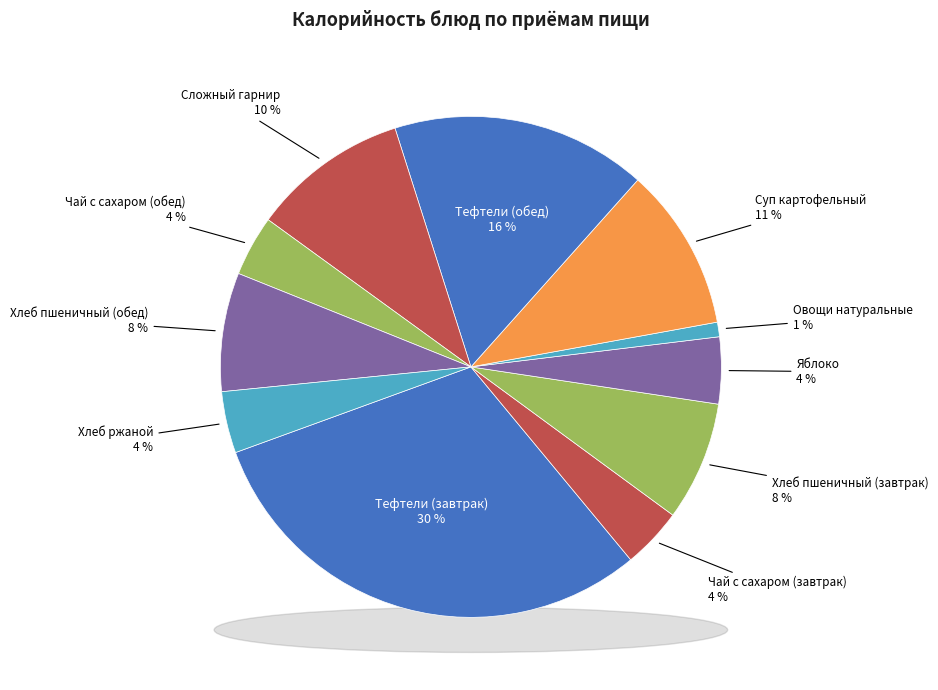

Does Хлеб ржаной represent more than half of the total?

No